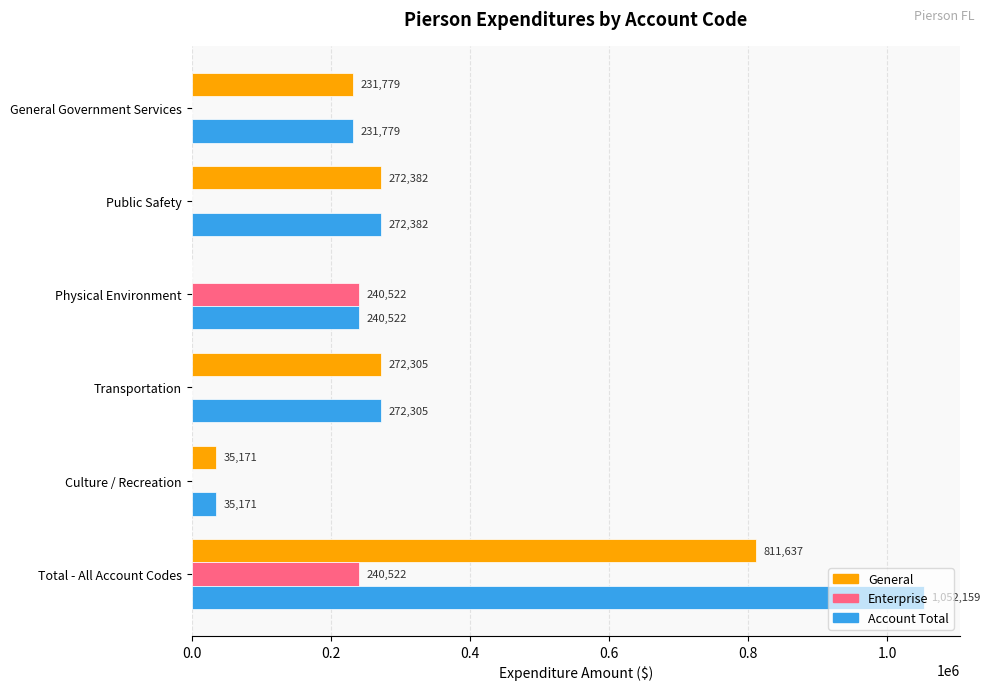

Which series changed the most between Physical Environment and Transportation?

General